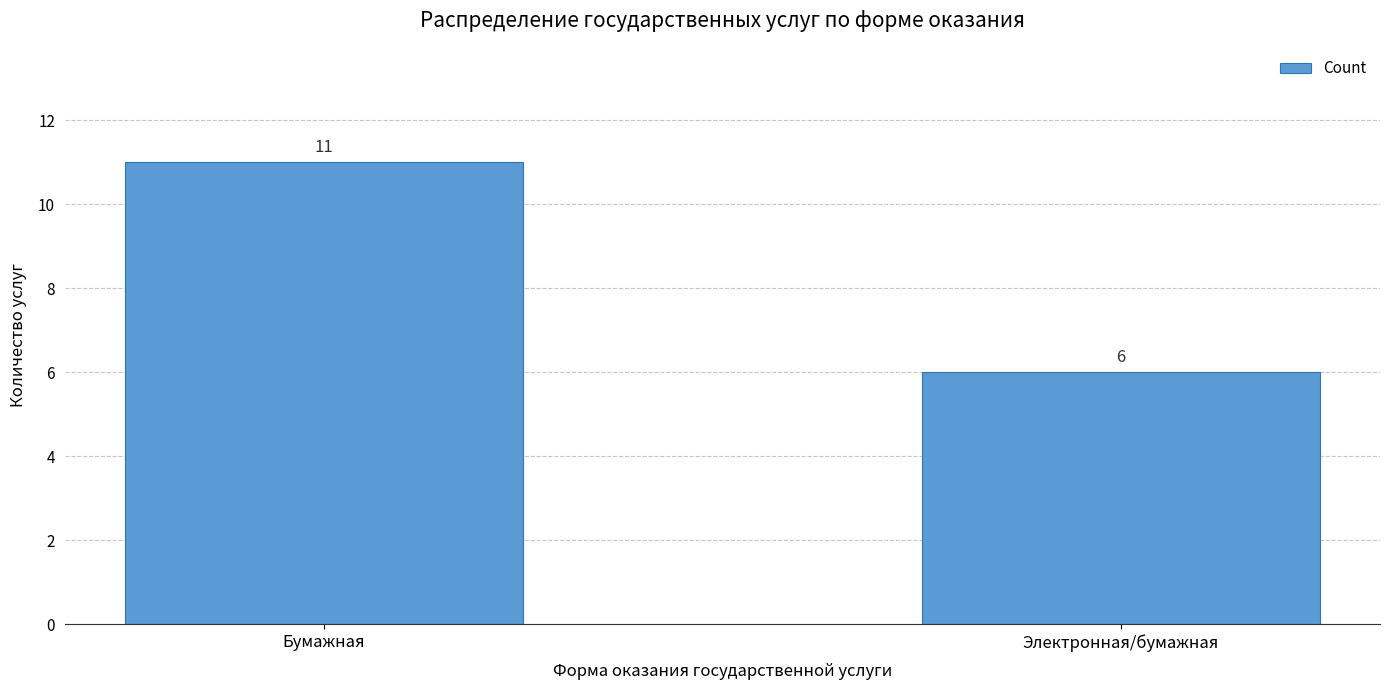

How many distinct data groups are displayed?

1